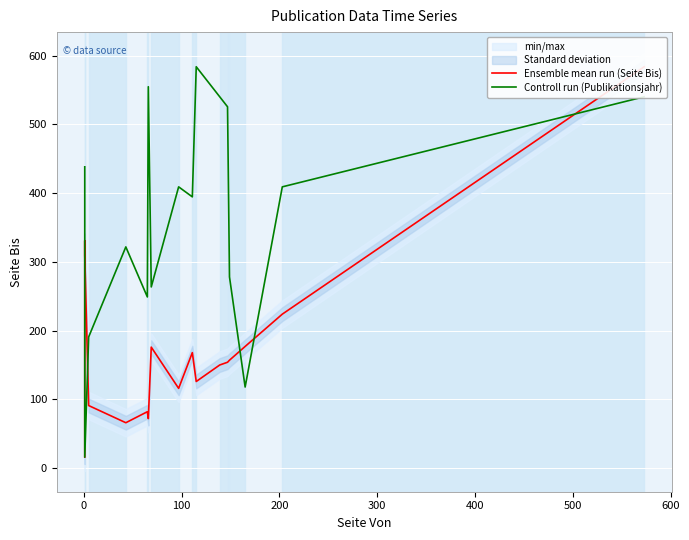

What is the greatest value displayed?

584.0